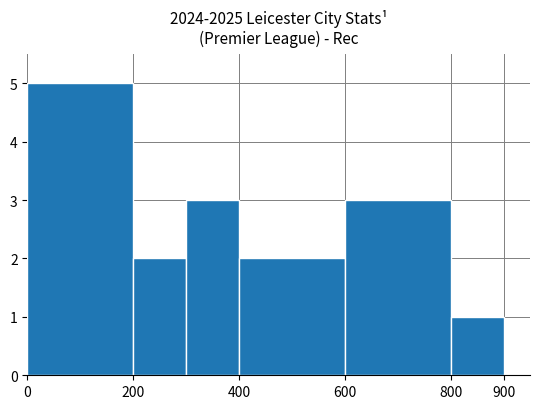

What is the maximum value shown in the chart?

5